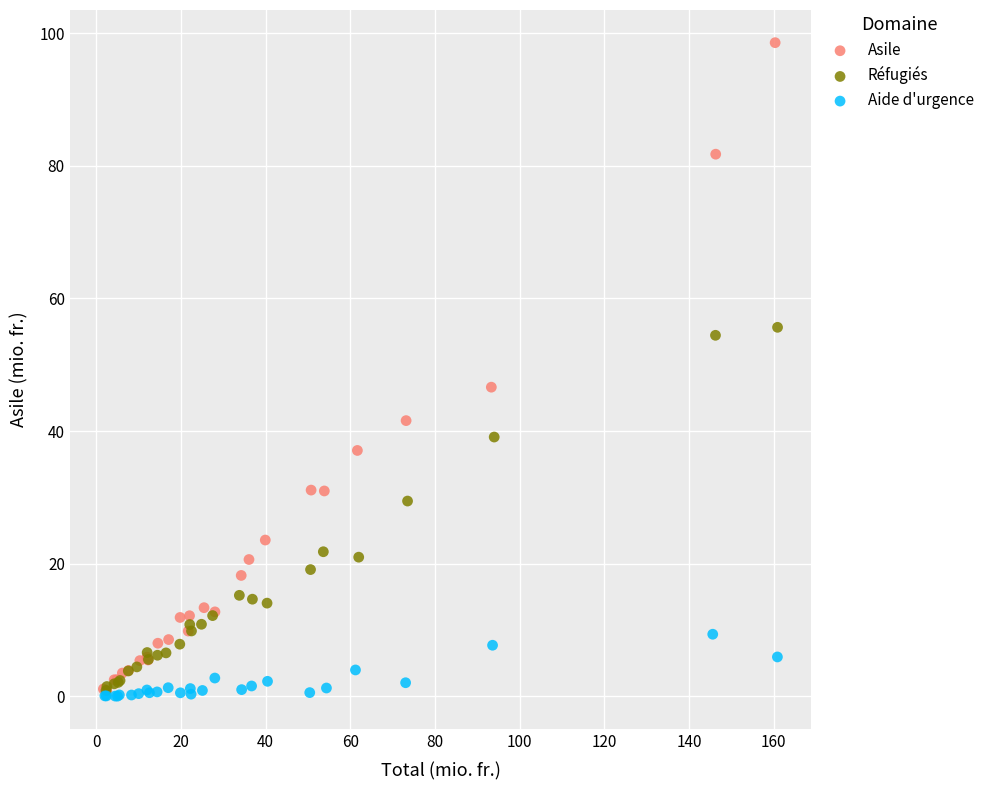

Which series reaches the maximum Y coordinate?

Asile